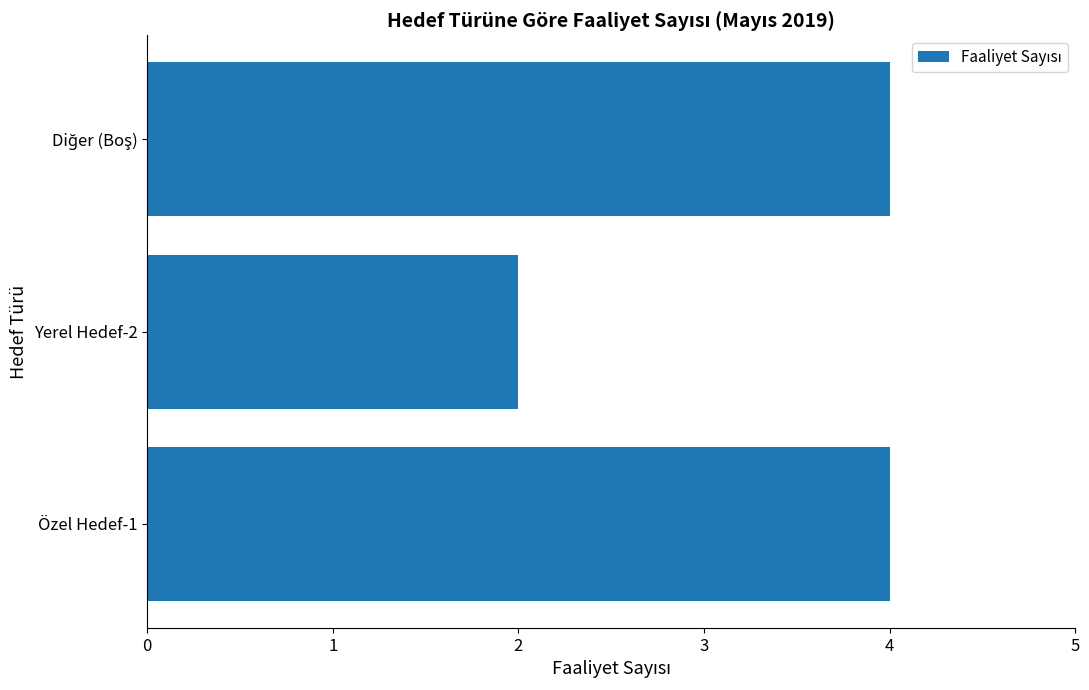

What is the maximum value shown in the chart?

4